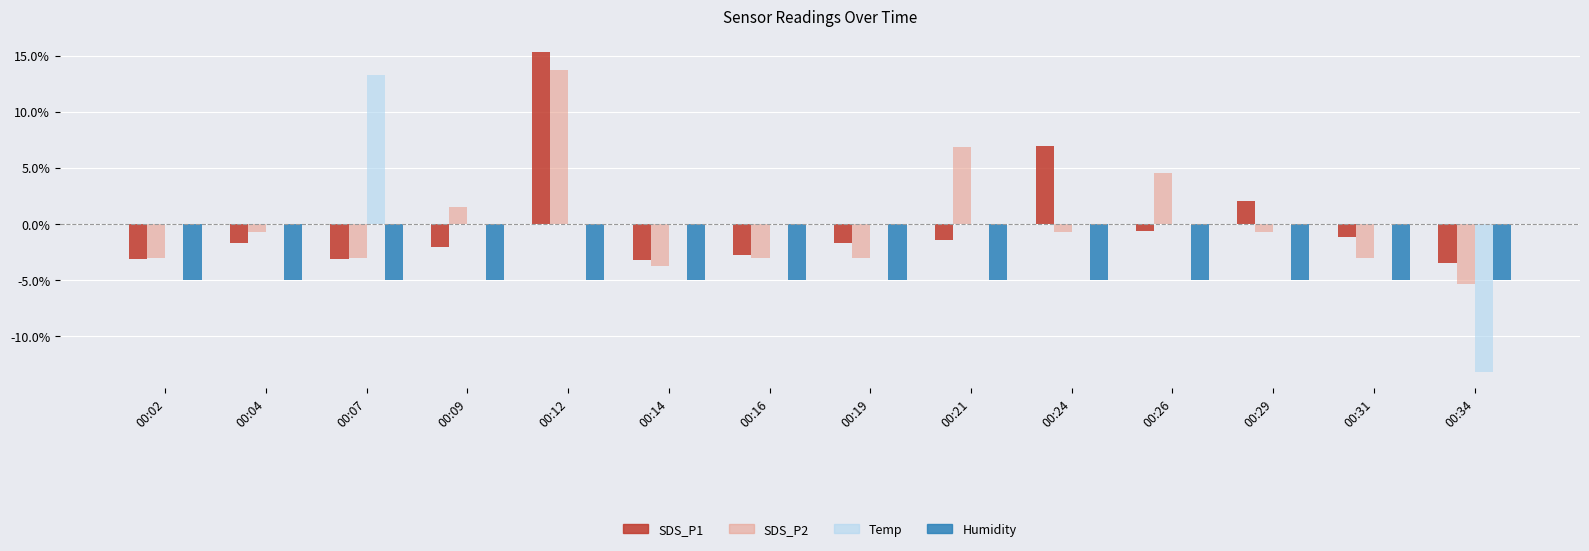

Is it true that Humidity equals -3.5 at 00:24?

False